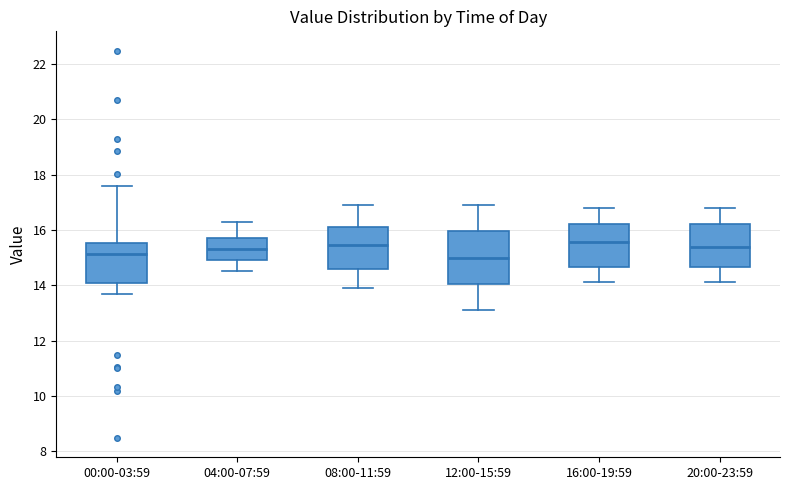

Reading left to right, transcribe this box plot: for each box, give where its median line is, the range the box spans, and where its two whiskers end, as read against the y-axis. The values are not printed on the chart, so give them approximately, as read against the axis.

00:00-03:59: median 15.2, box 14.0 to 15.6, whiskers 13.6 to 17.6
04:00-07:59: median 15.4, box 15.0 to 15.8, whiskers 14.6 to 16.4
08:00-11:59: median 15.4, box 14.6 to 16.2, whiskers 14.0 to 17.0
12:00-15:59: median 15.0, box 14.0 to 16.0, whiskers 13.2 to 17.0
16:00-19:59: median 15.6, box 14.6 to 16.2, whiskers 14.2 to 16.8
20:00-23:59: median 15.4, box 14.6 to 16.2, whiskers 14.2 to 16.8